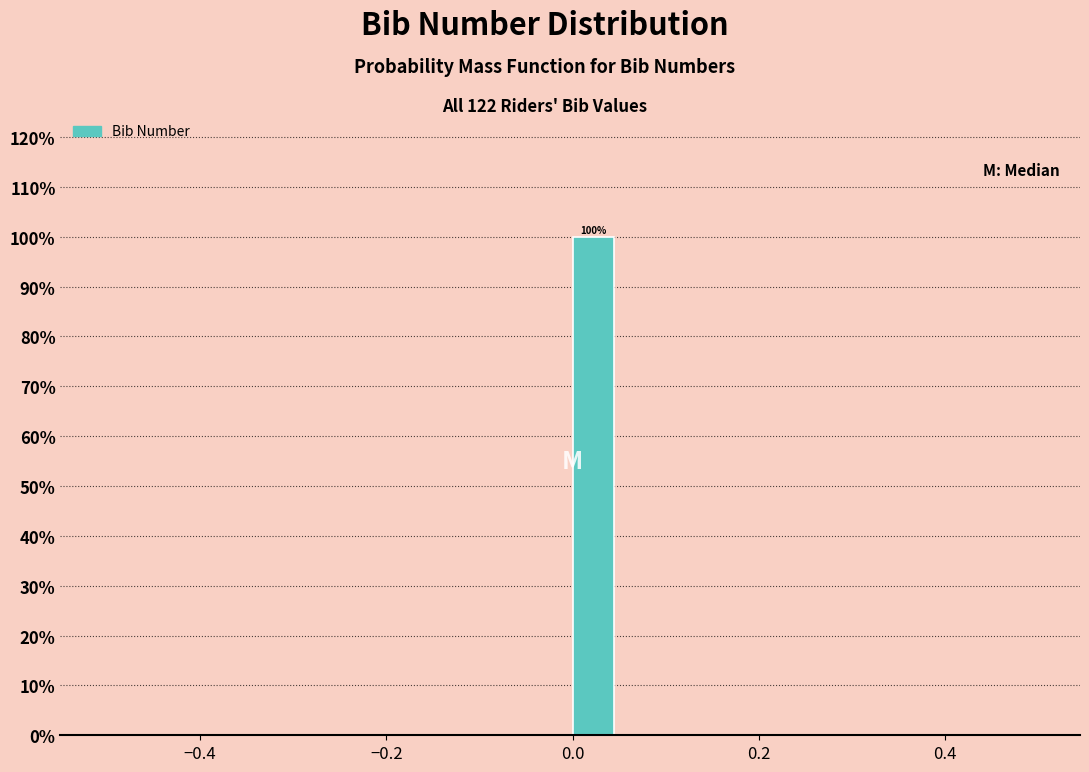

Read against the x-axis, roughly where is the centre of the tallest bar?

0.02